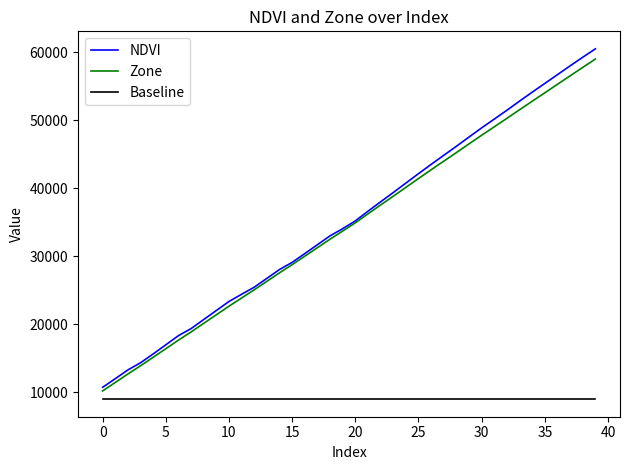

True or false: Zone and Baseline cross at least once.

False